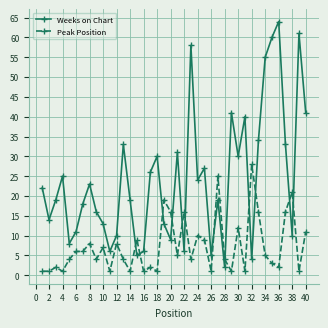

Is this an area chart (filled region under the line)?

No